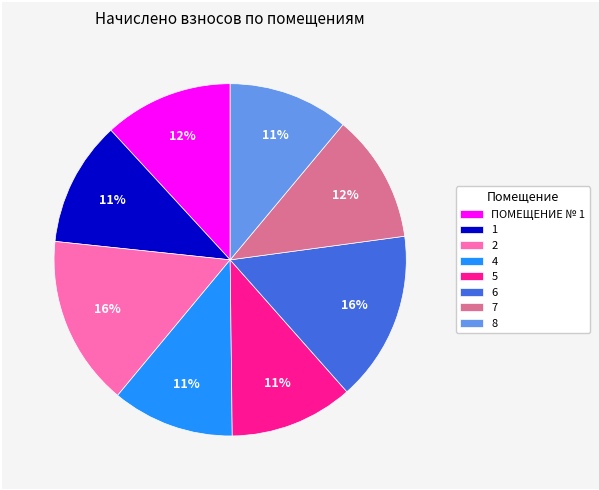

Does 2 represent more than half of the total?

No